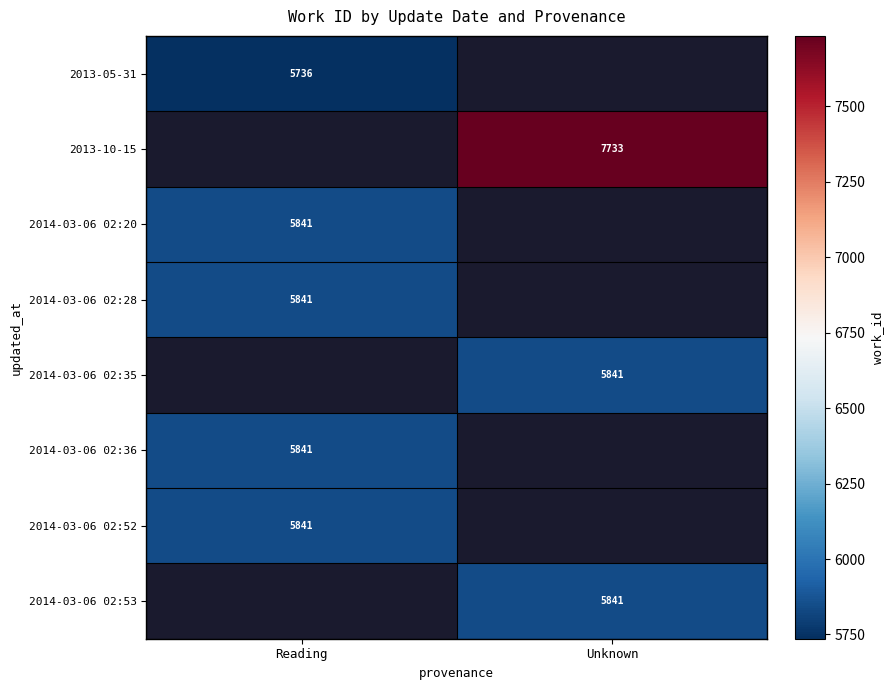

List the series in order of their peak value, lowest first.

2013-05-31, 2013-10-15, 2014-03-06 02:20, 2014-03-06 02:28, 2014-03-06 02:35, 2014-03-06 02:36, 2014-03-06 02:52, 2014-03-06 02:53